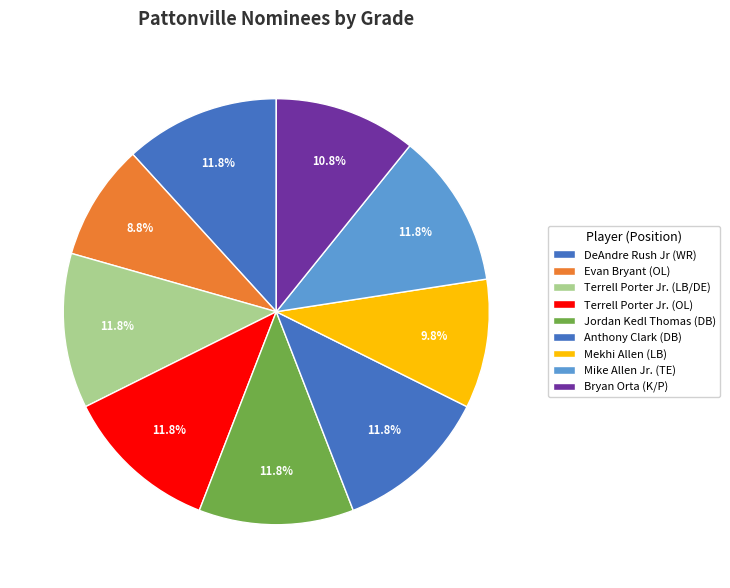

To the nearest percent, what portion does Terrell Porter Jr. (OL) represent?

12%